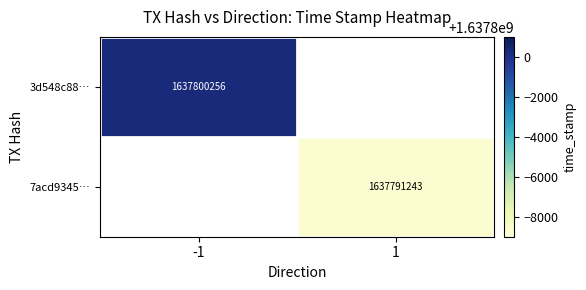

Is it true that 7acd9345… equals 1637791243 at 1?

True